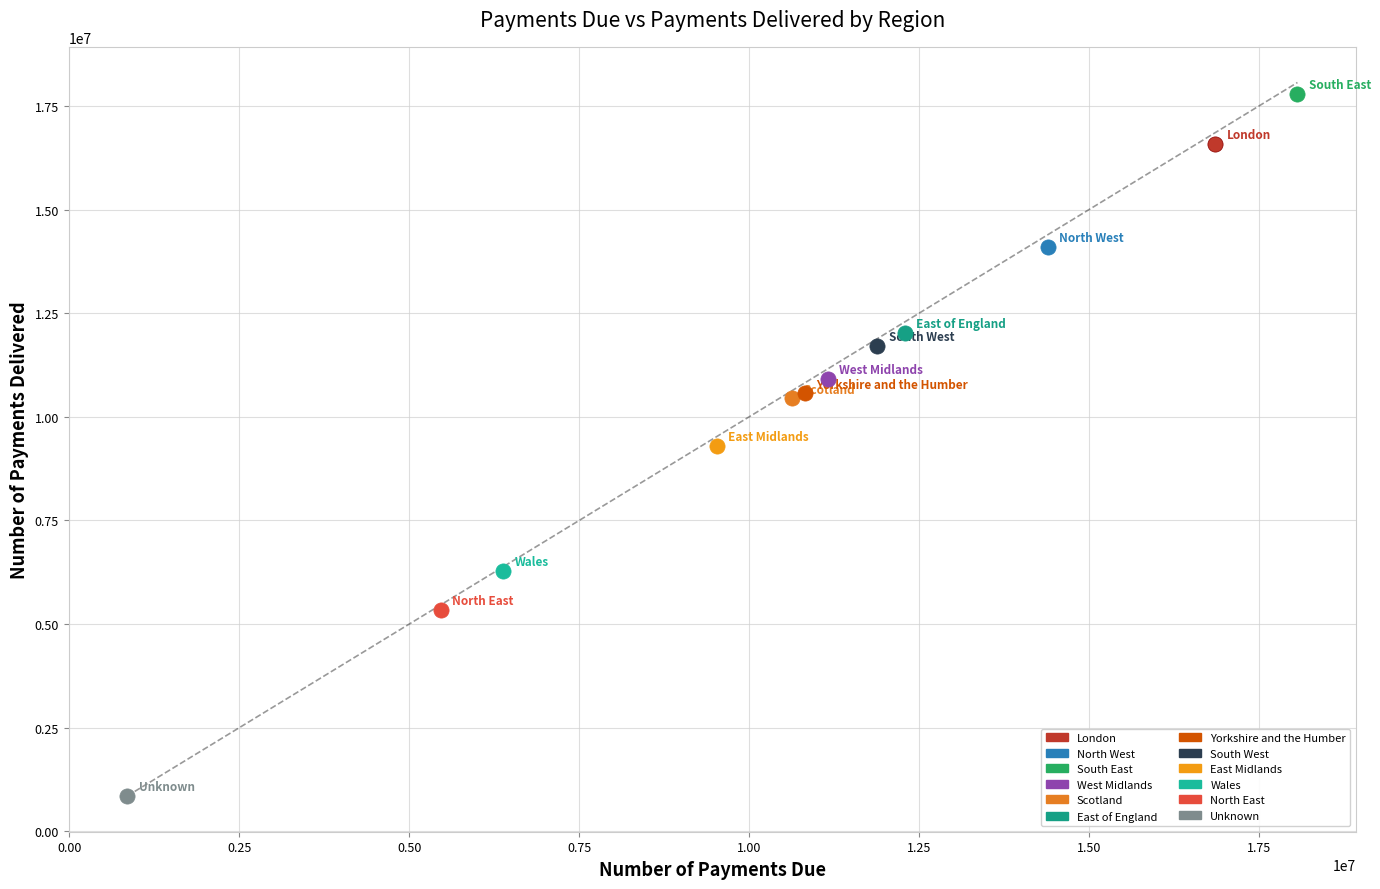

Which series contains the lowest Y value?

Unknown